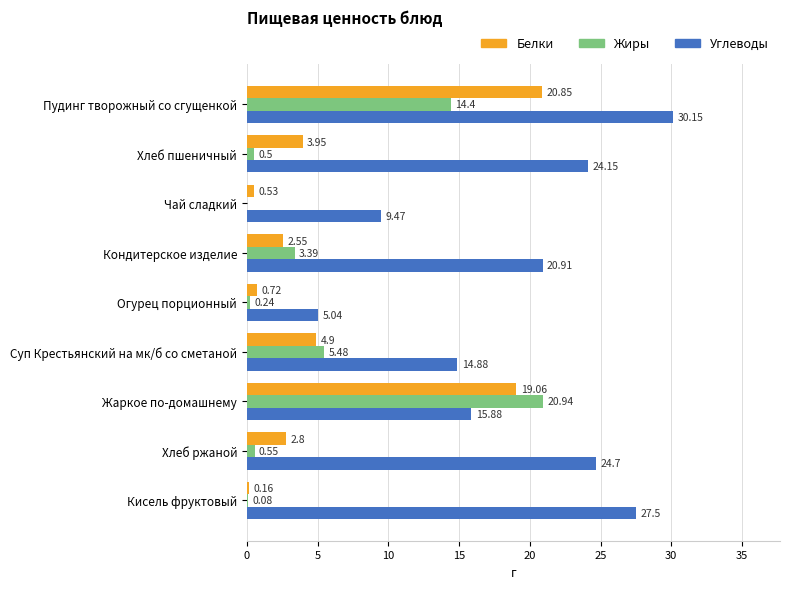

How many values in the Углеводы series exceed 20?

5